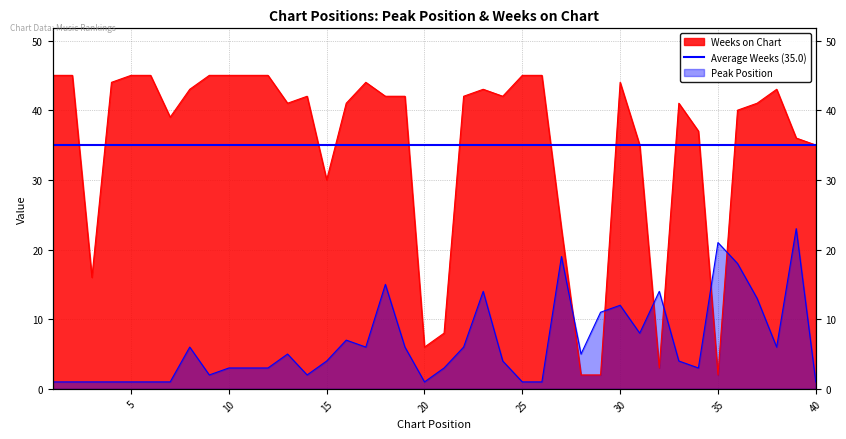

What is the value of the Weeks on Chart point at the 33rd from the left?

41